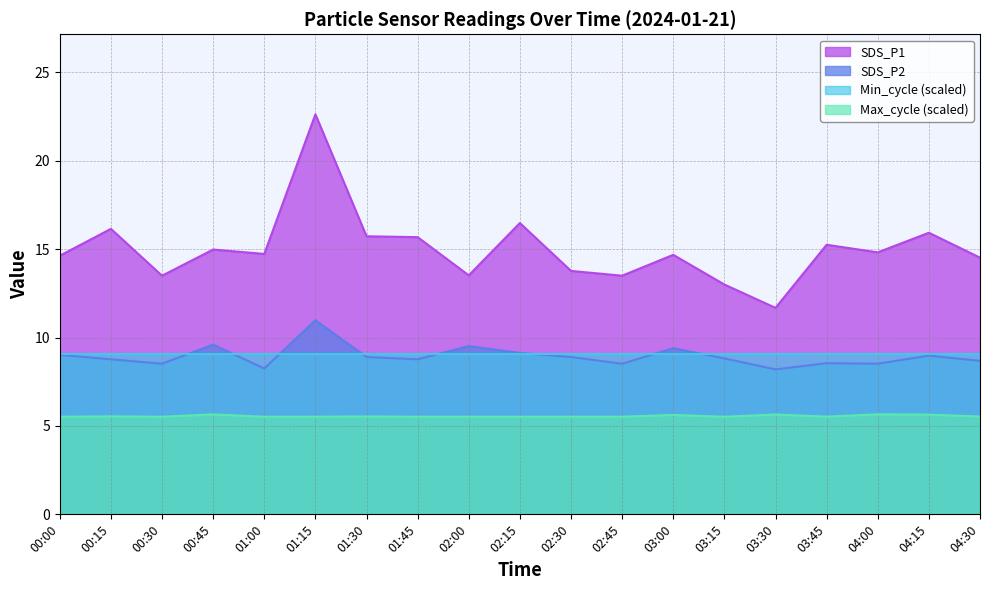

Where is SDS_P1 nearest to the value 17?

02:15